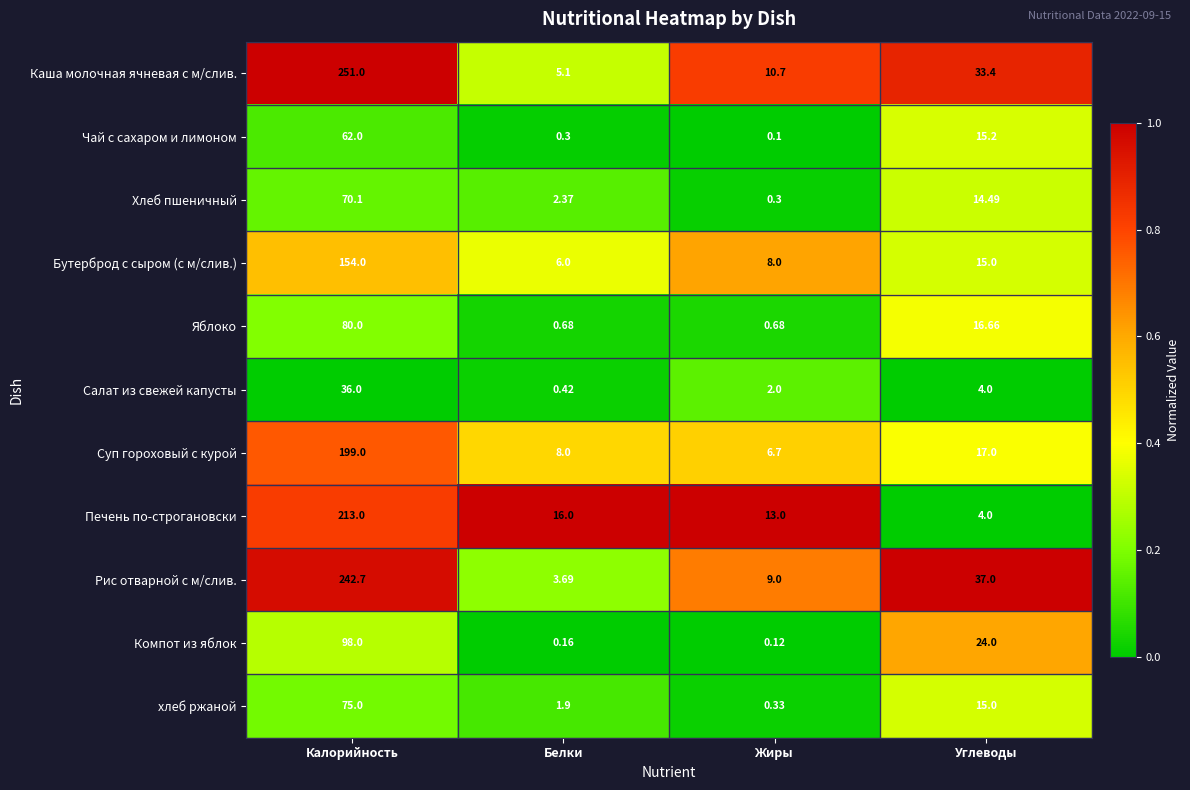

At which category does the chart reach its minimum across all series?

Жиры